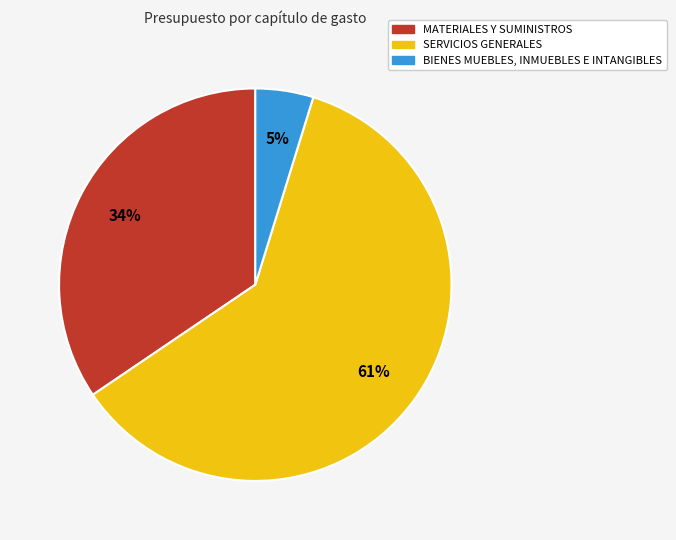

Is the sum of BIENES MUEBLES, INMUEBLES E INTANGIBLES and SERVICIOS GENERALES greater than half?

Yes